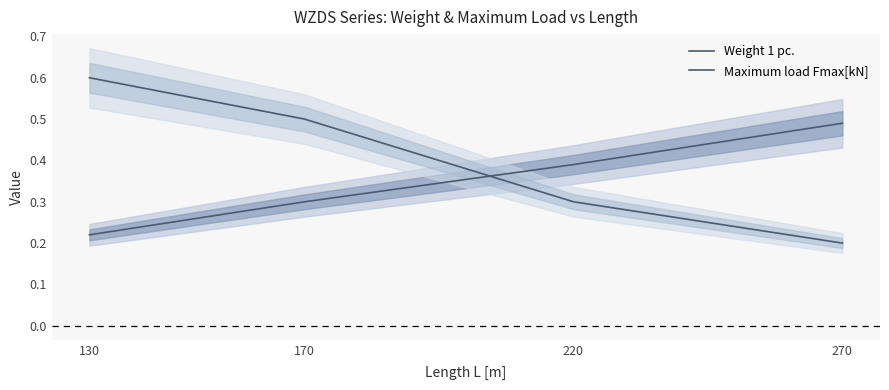

Rank the series by their maximum value, from lowest to highest.

Weight 1 pc., Maximum load Fmax[kN]